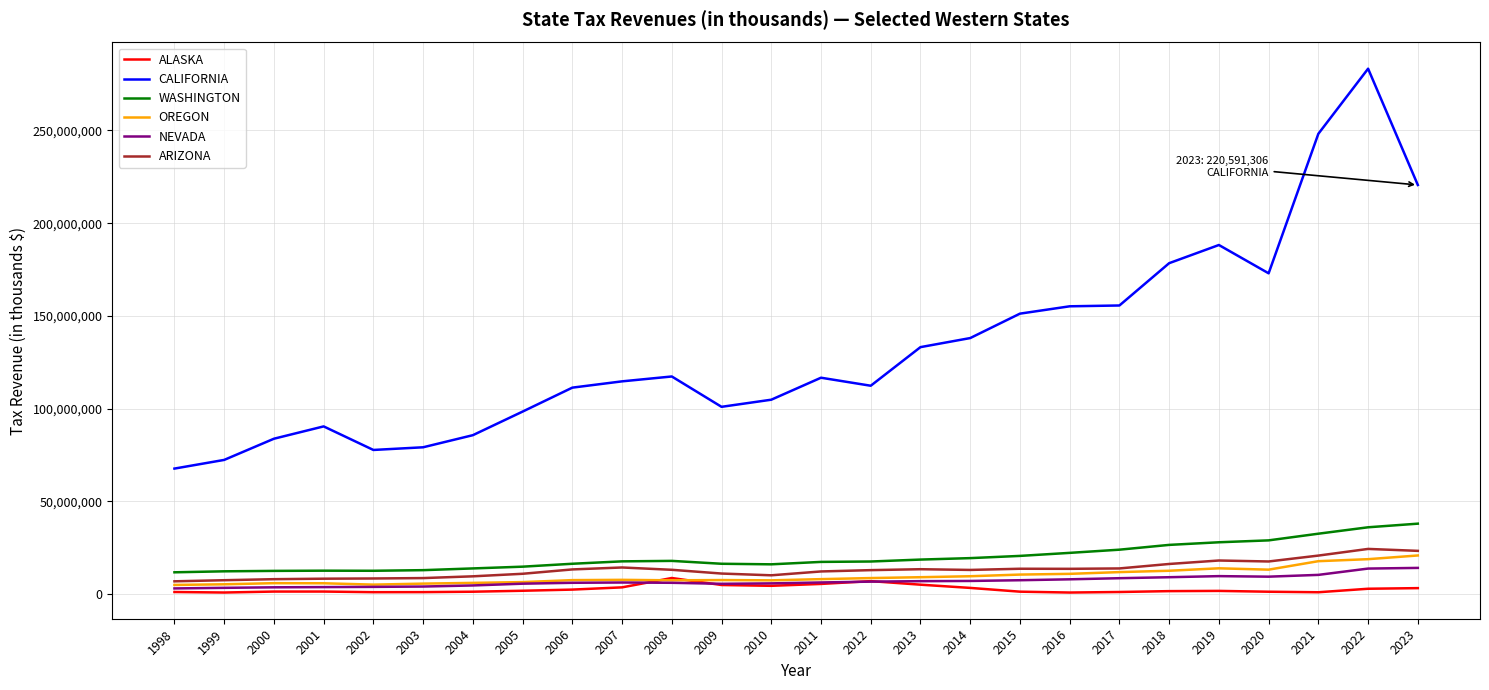

True or false: NEVADA and ARIZONA intersect in this chart.

False